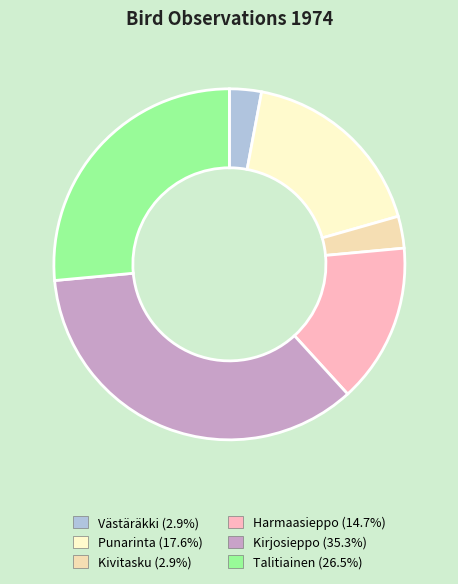

What percentage is NOT represented by Harmaasieppo?

85.3%